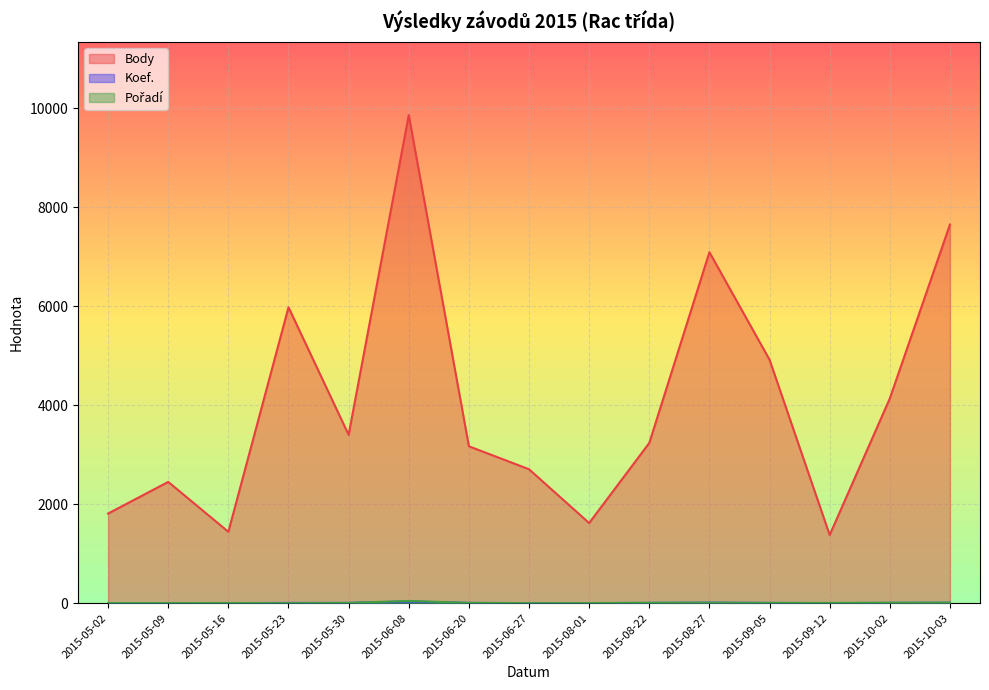

At which category does Koef. reach its first local valley?

2015-05-16